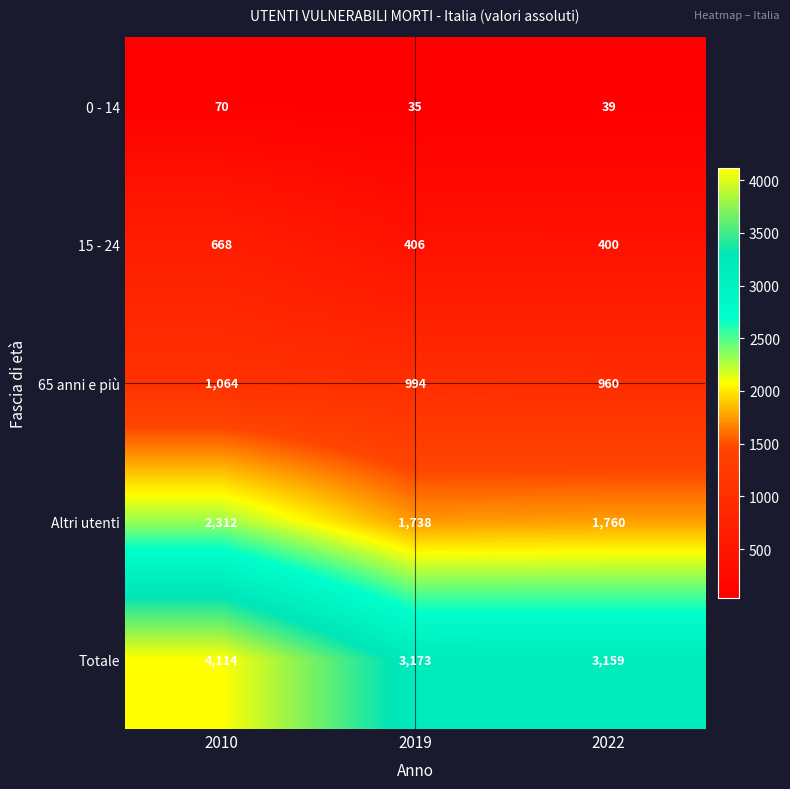

What is the greatest value displayed?

4114